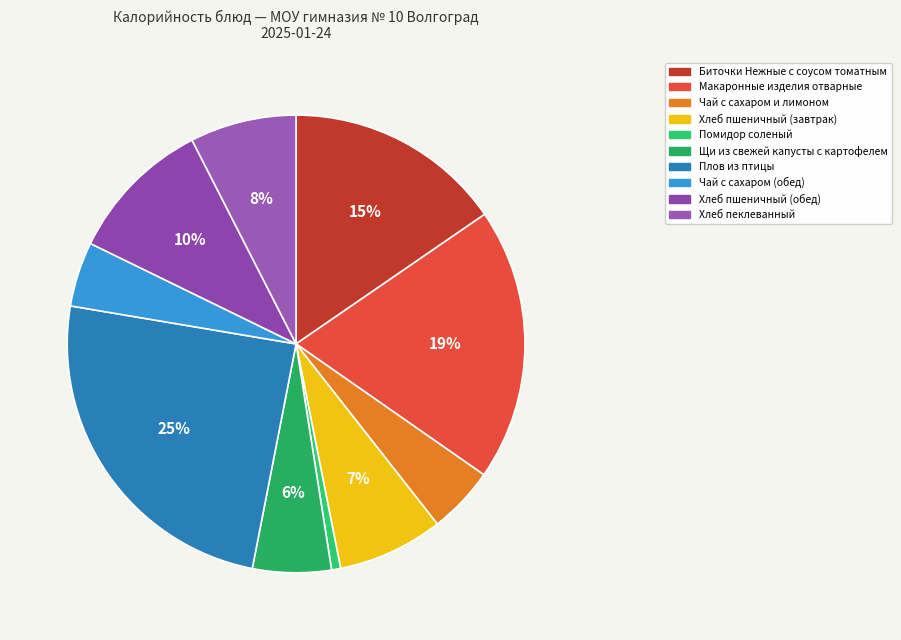

What is the largest slice in the pie chart?

Плов из птицы